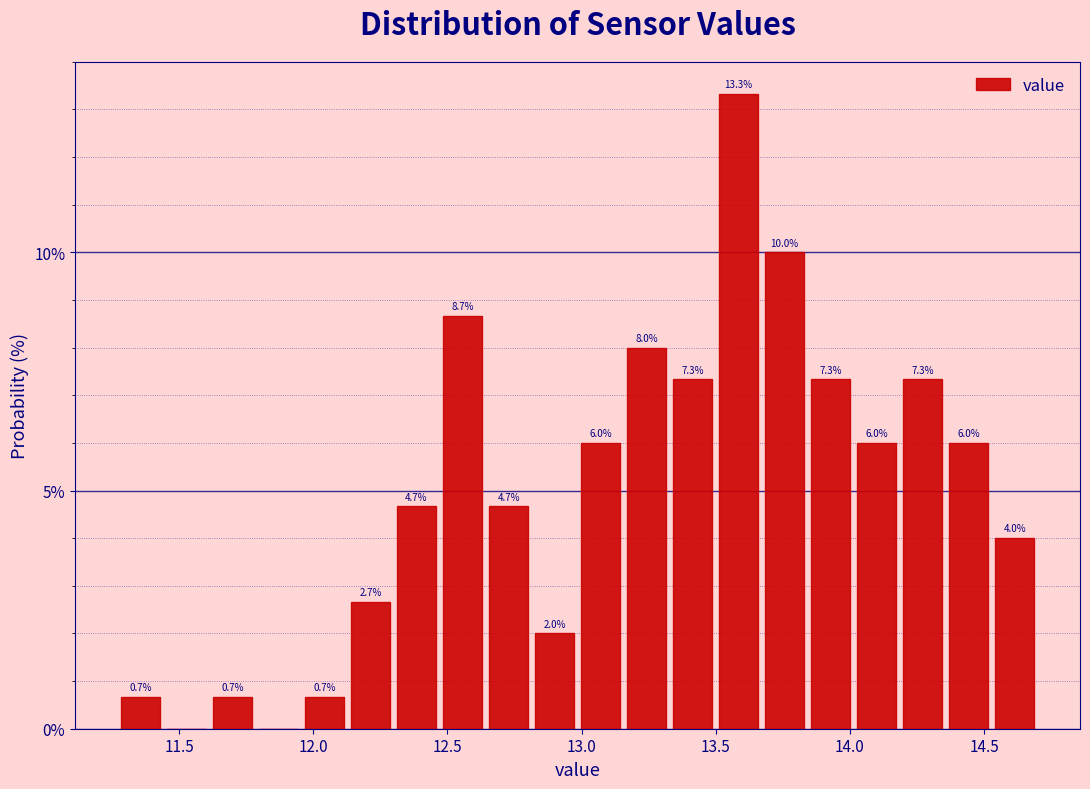

Read against the x-axis, roughly where is the centre of the tallest bar?

13.60